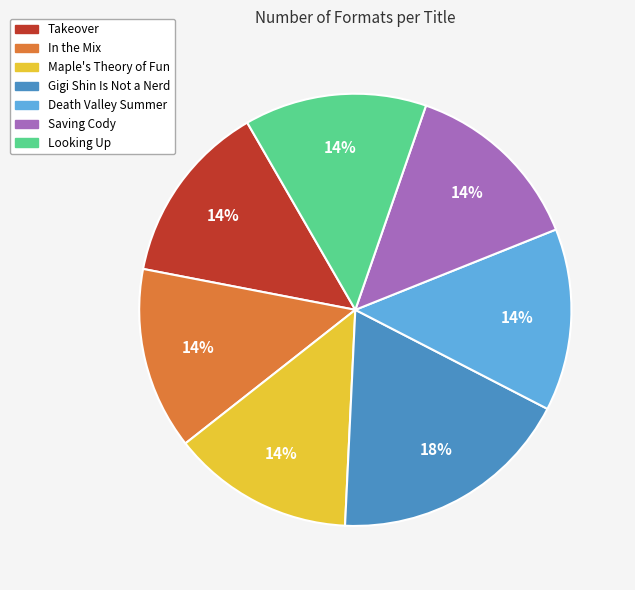

To the nearest percent, what portion does Maple's Theory of Fun represent?

14%